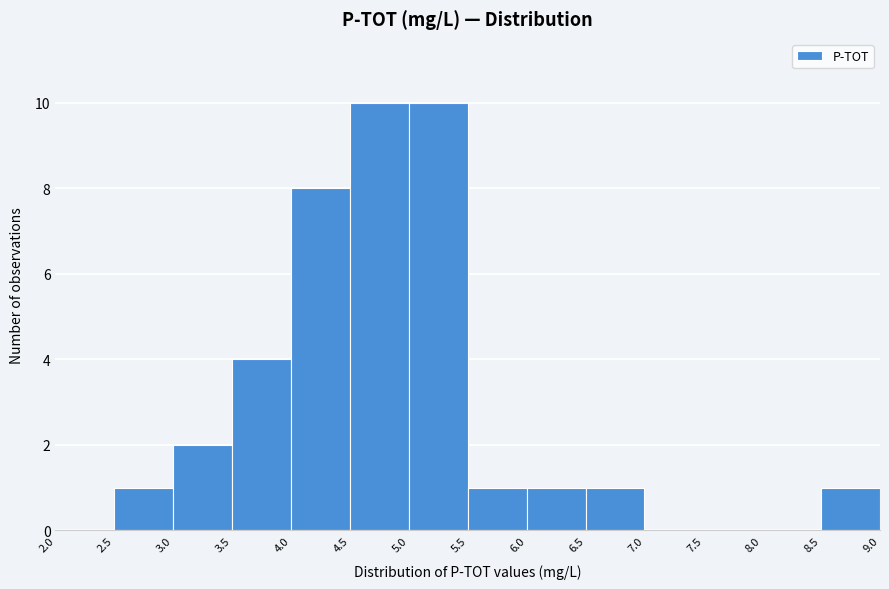

Reading left to right, list every bar in this chart as the range it spans on the x-axis followed by its height. The values are not printed on the chart, so give them approximately, as read against the axis.

2.0 to 2.5: 0
2.5 to 3.0: 1
3.0 to 3.5: 2
3.5 to 4.0: 4
4.0 to 4.5: 8
4.5 to 5.0: 10
5.0 to 5.5: 10
5.5 to 6.0: 1
6.0 to 6.5: 1
6.5 to 7.0: 1
7.0 to 7.5: 0
7.5 to 8.0: 0
8.0 to 8.5: 0
8.5 to 9.0: 1